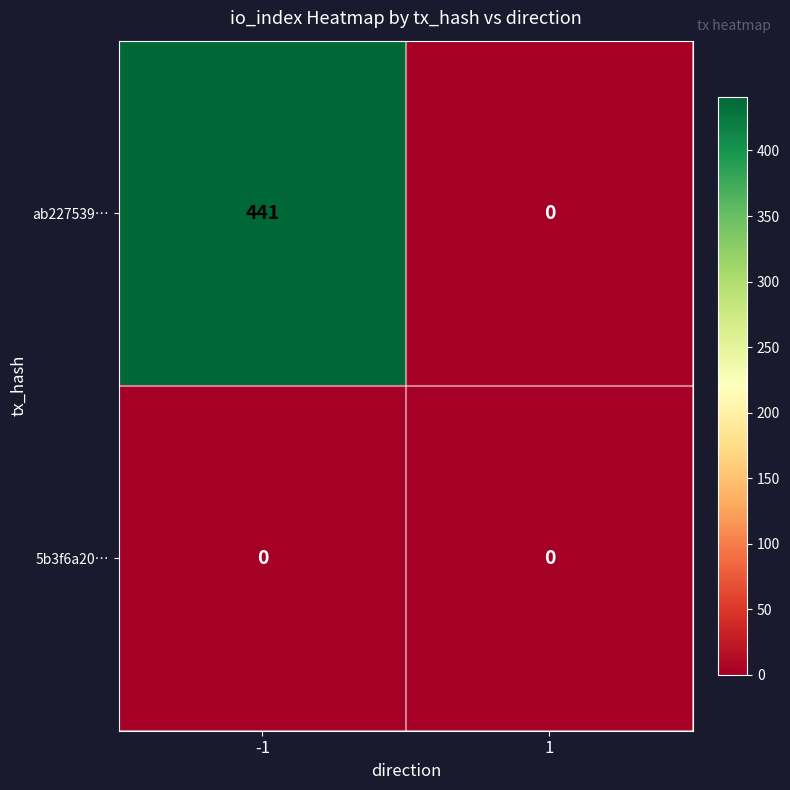

Which series has the largest total across all categories?

ab227539…